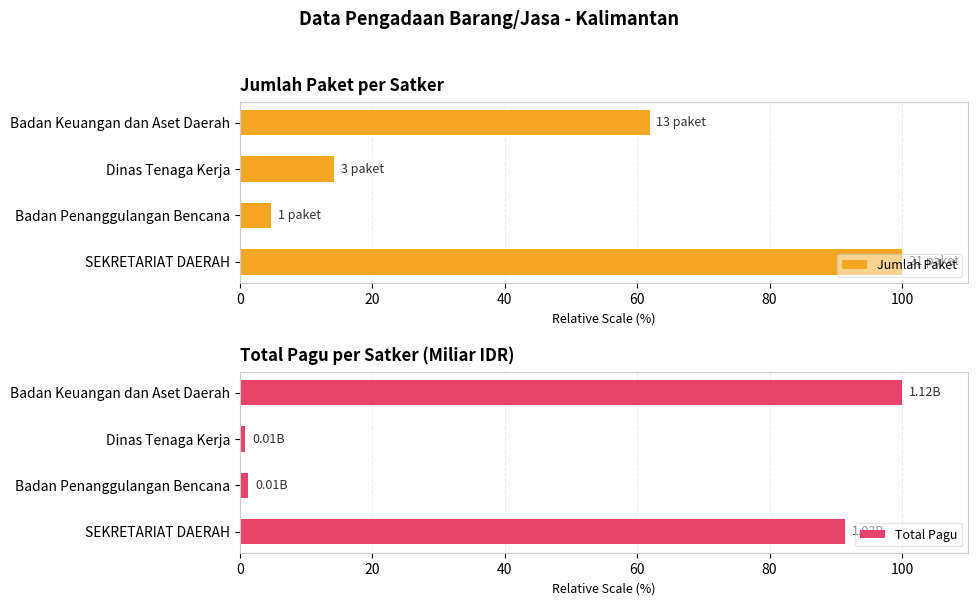

What is the difference between the maximum and minimum values in the Jumlah Paket series?

95.2